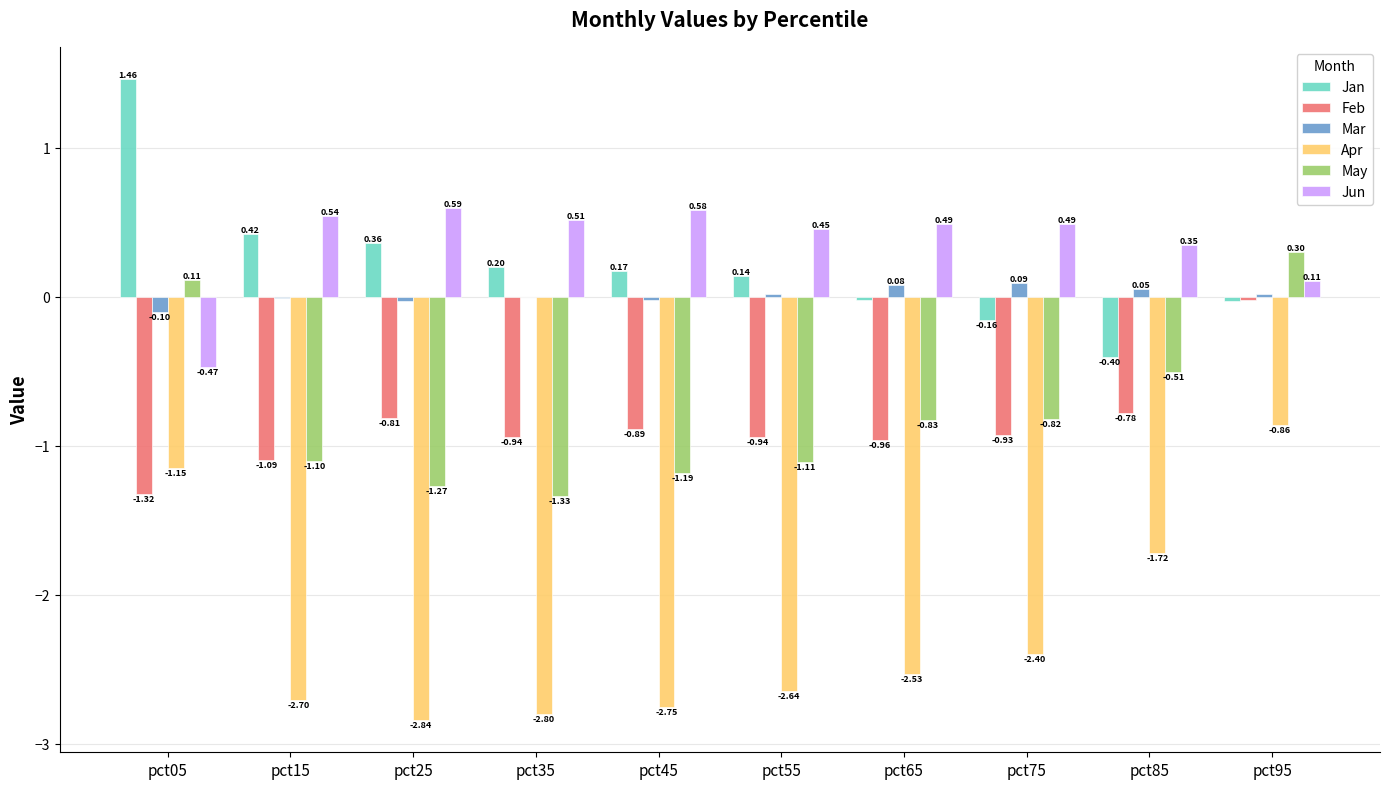

Which series has the largest total across all categories?

Jun